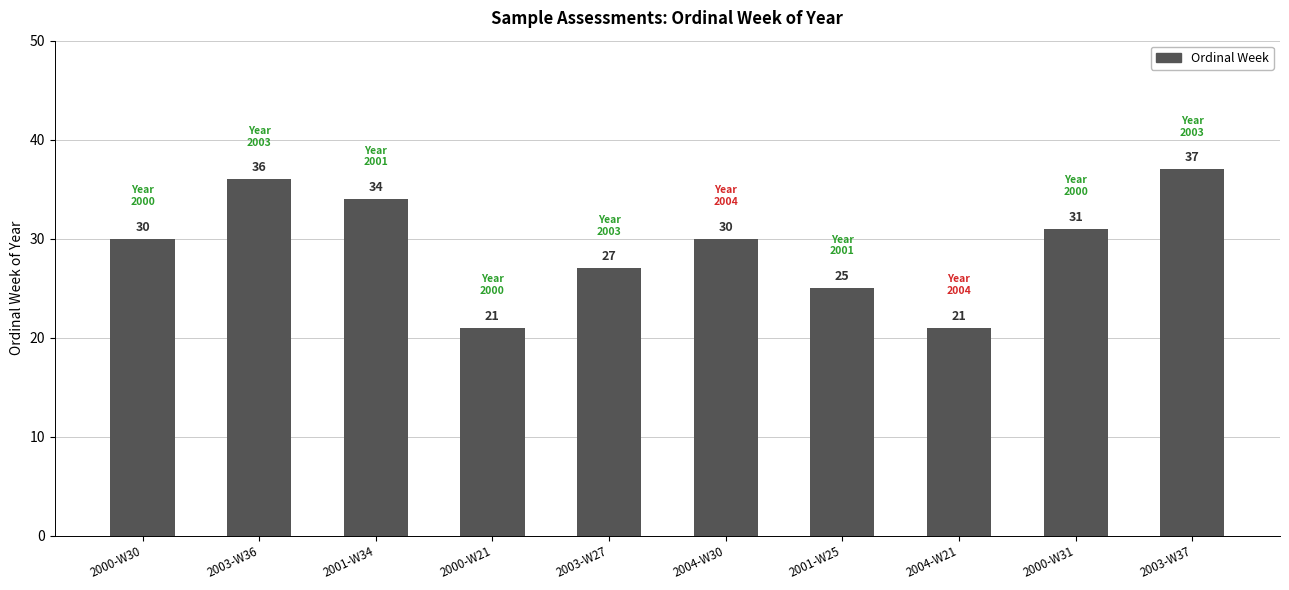

Count the number of data series in this chart.

1